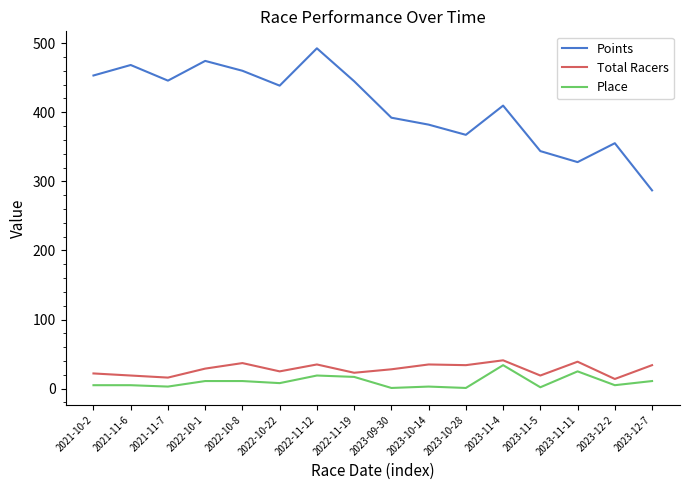

What is the difference between the highest and lowest values at 2022-10-1?

463.3